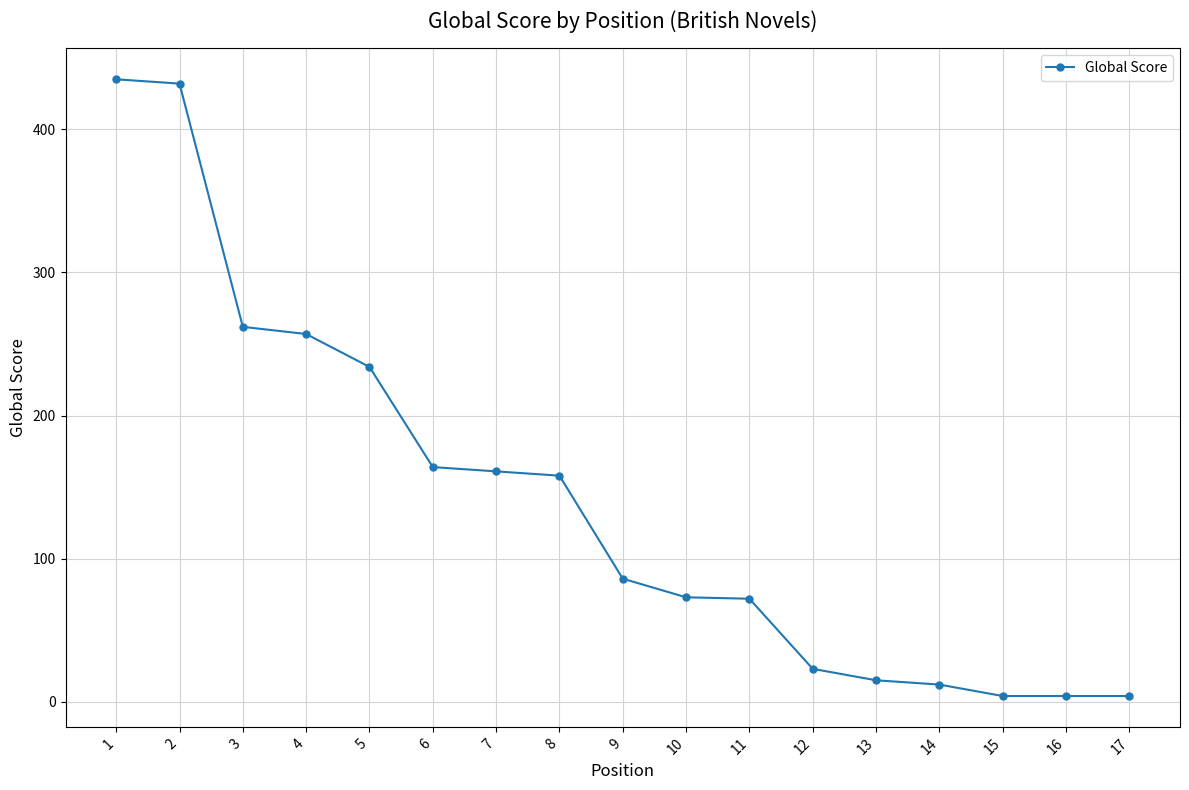

Is it true that the value at 1 is 260?

False